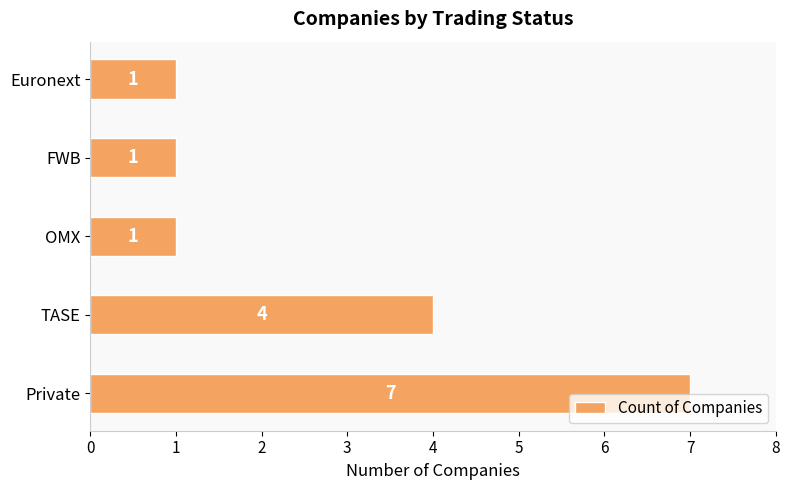

True or false: the data shows 4 at TASE.

True